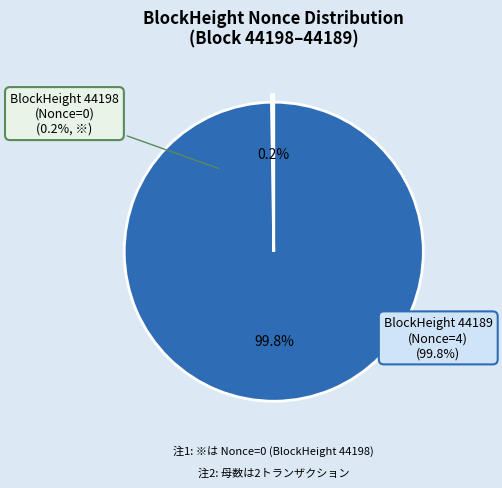

Count the number of slices in the pie.

2